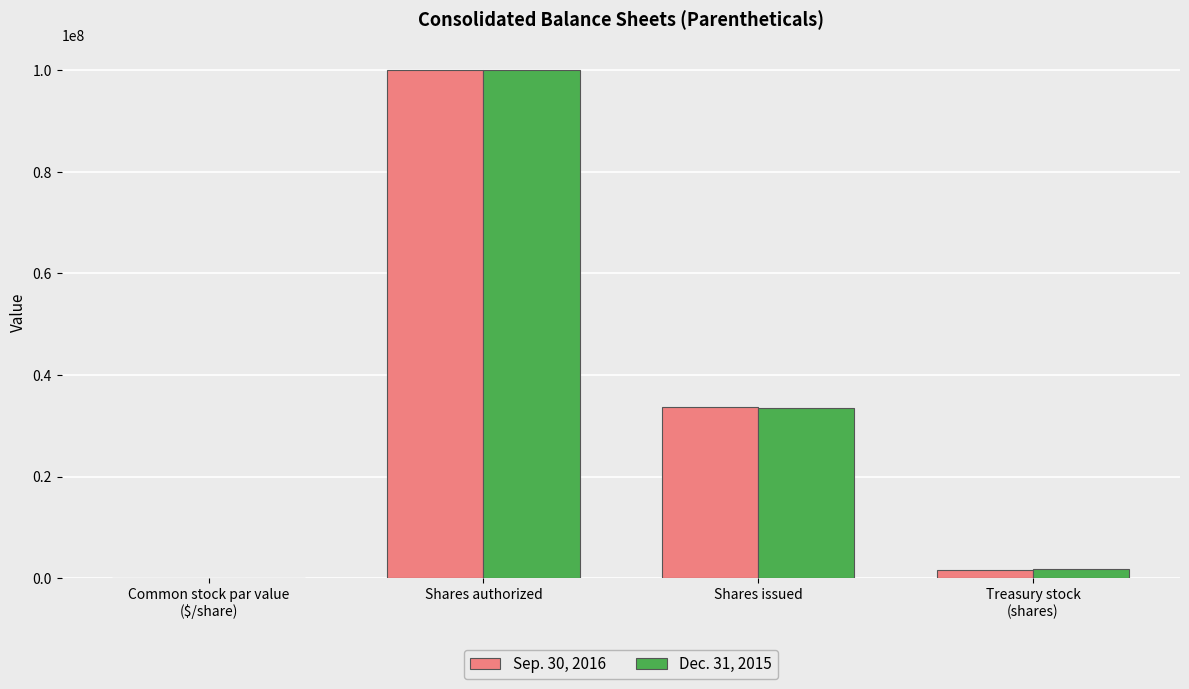

At which label is Sep. 30, 2016 closest to 50000000?

Shares issued